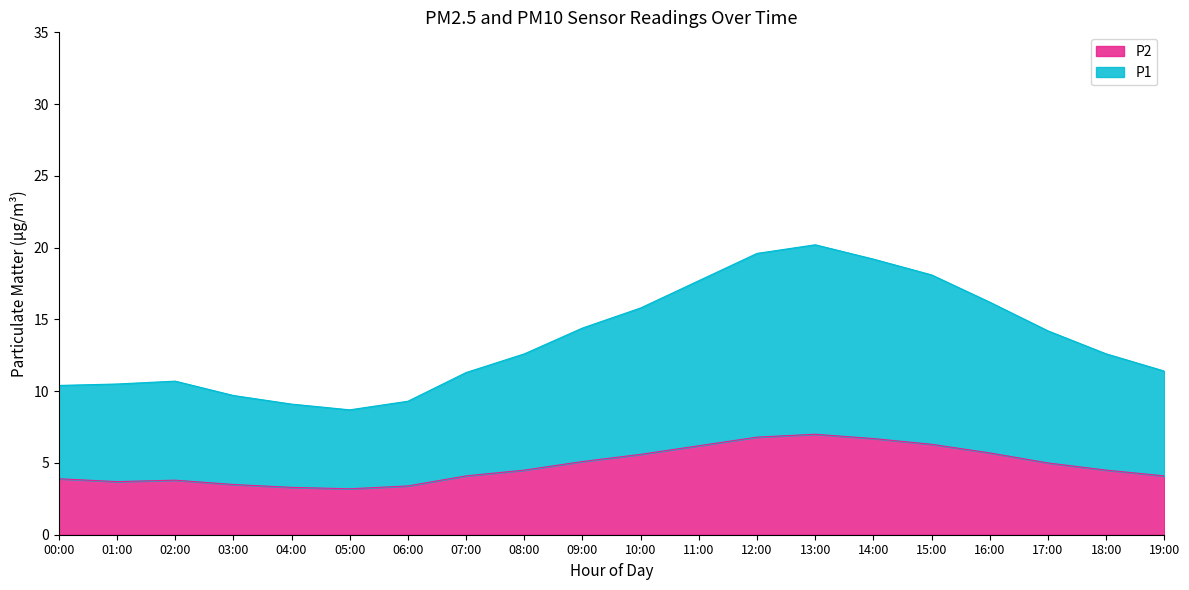

What is the minimum value for P2?

3.2